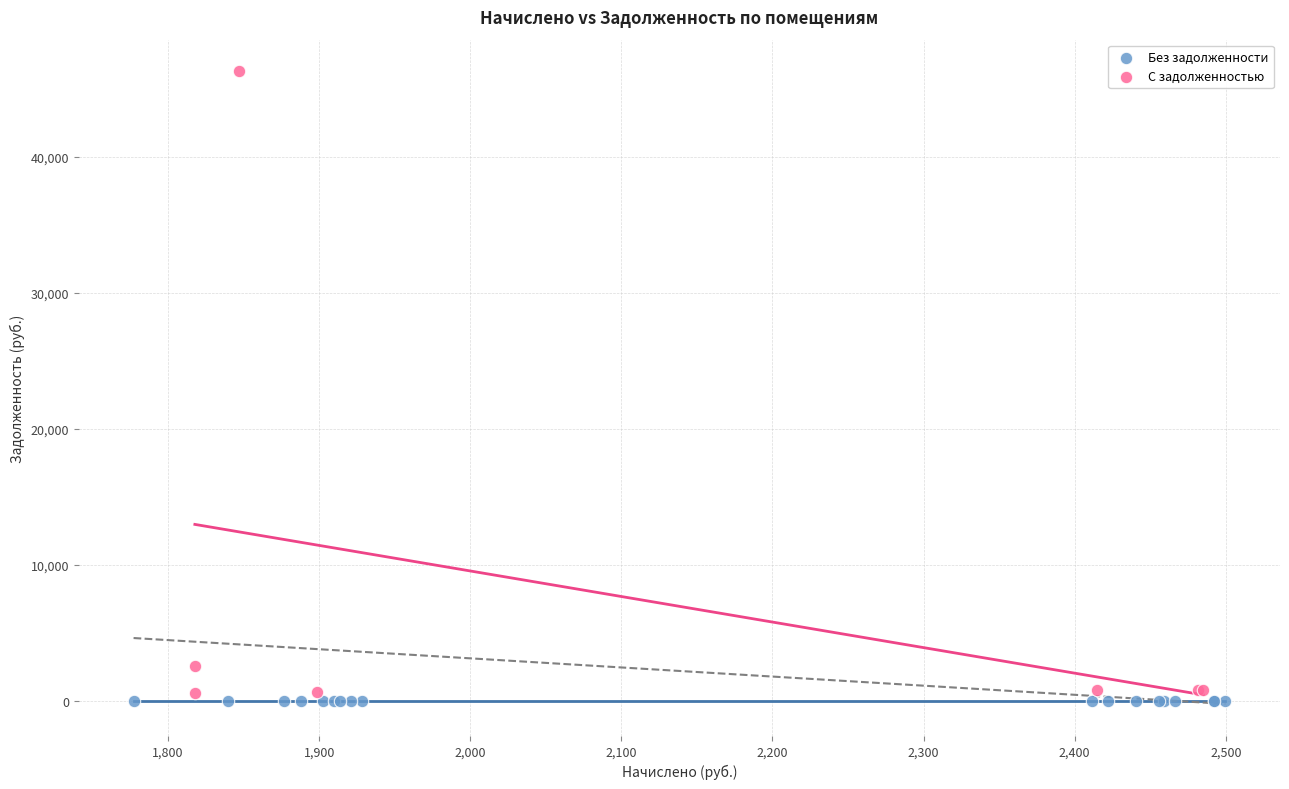

Which series contains the highest Y value?

С задолженностью